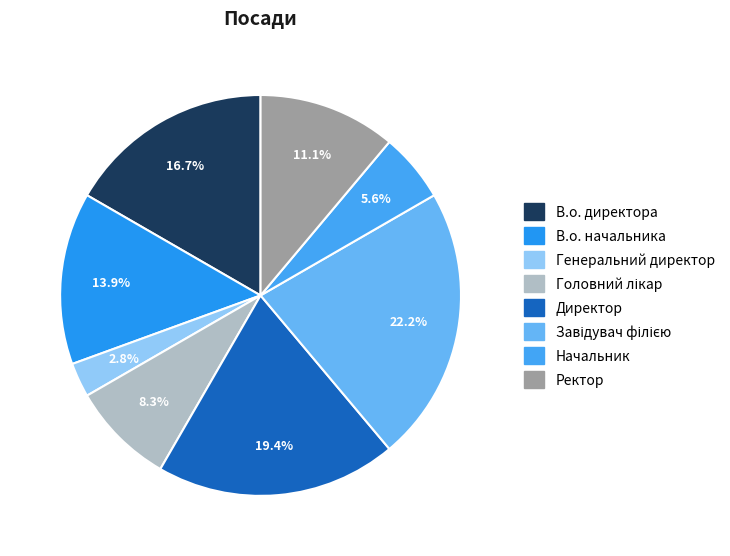

To the nearest percent, what percentage of the pie is В.о. начальника?

14%